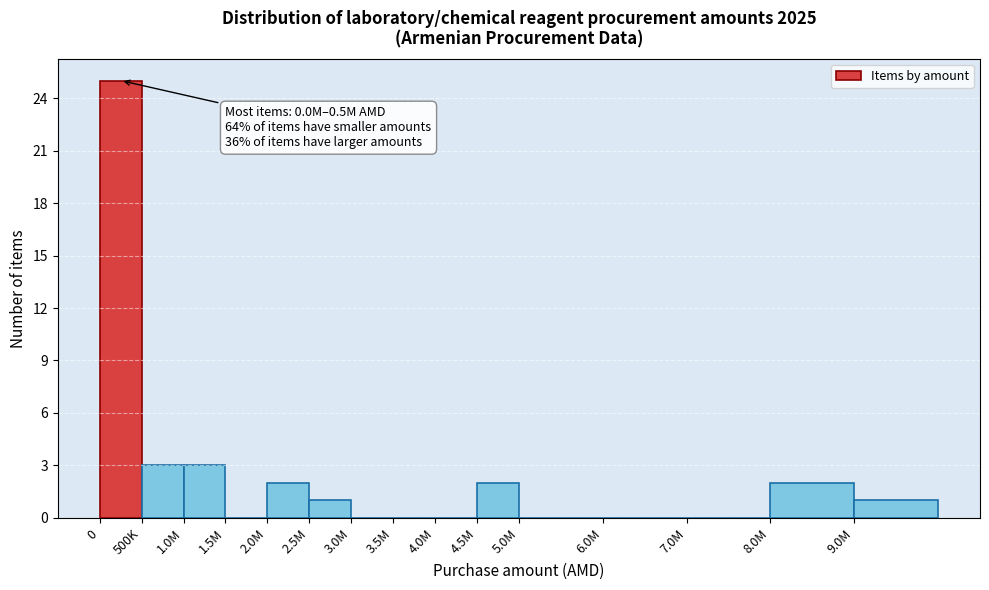

Reading left to right, list all the values displayed in this chart.

0=25	500K=3	1.0M=3	1.5M=0	2.0M=2	2.5M=1	3.0M=0	3.5M=0	4.0M=0	4.5M=2	5.0M=0	6.0M=0	7.0M=0	8.0M=2	9.0M=1